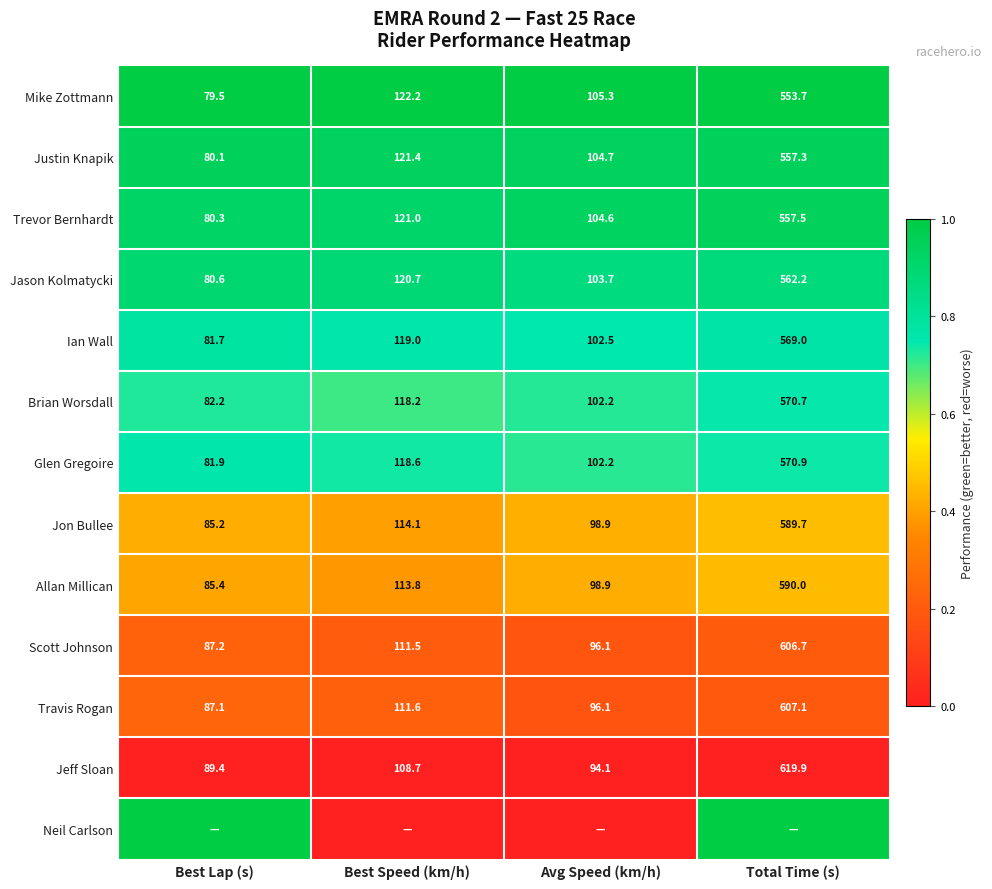

Which category has the lowest value in the Jon Bullee series?

Best Lap (s)